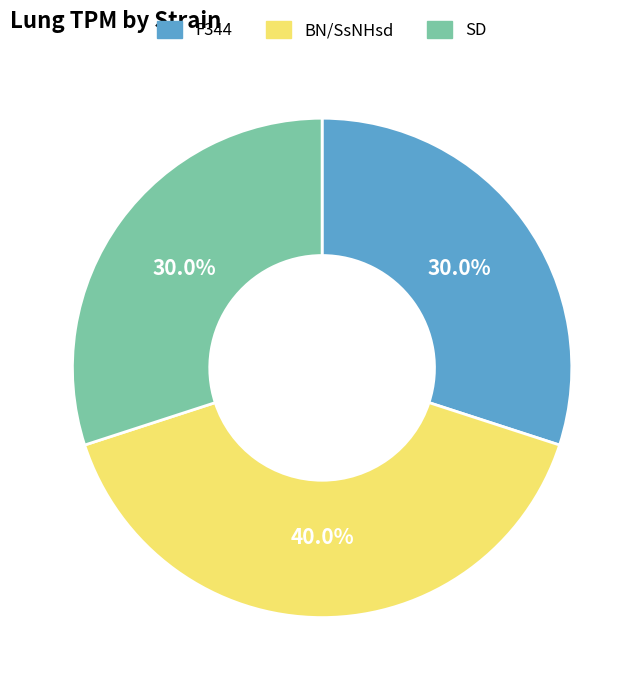

True or false: BN/SsNHsd accounts for 40% of the total.

True